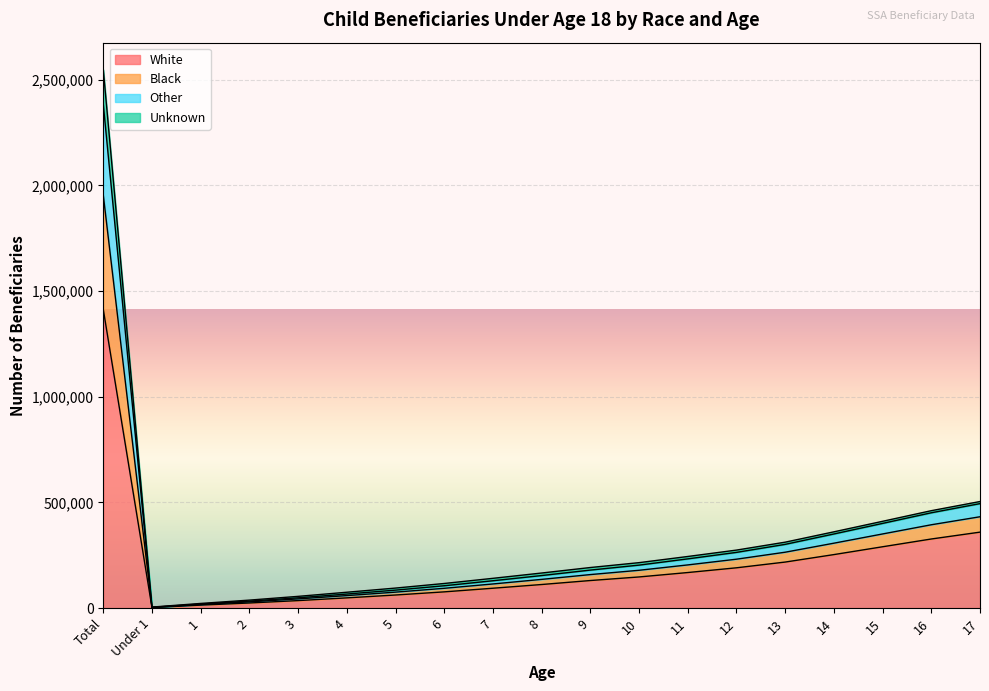

What is the maximum value for White?

1412884